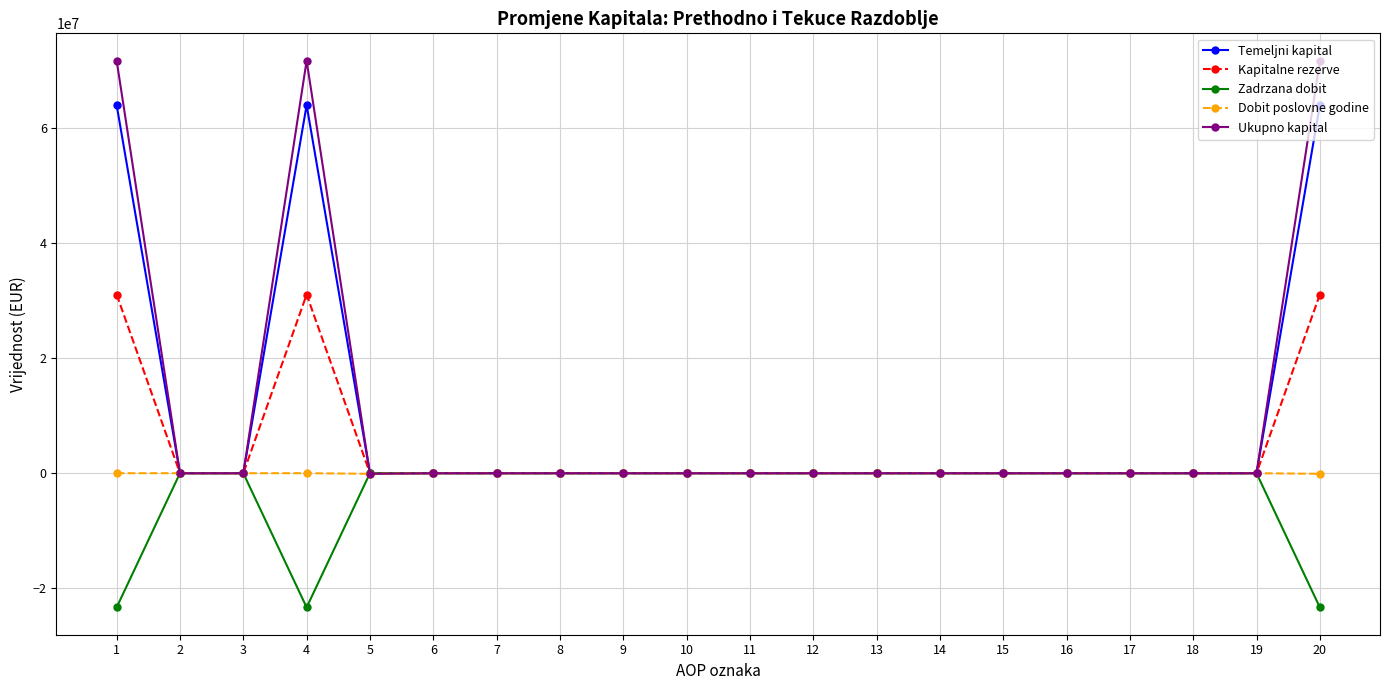

Which series has the largest range (max minus min)?

Ukupno kapital